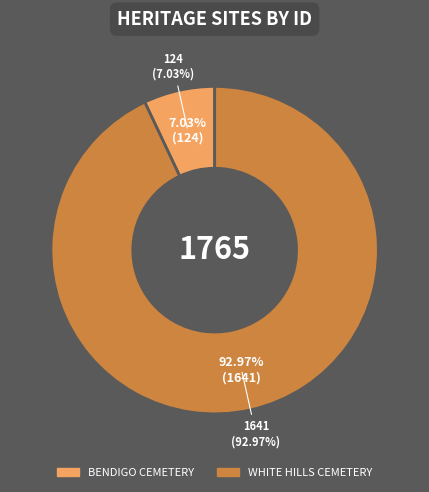

Is it true that BENDIGO CEMETERY is 7% of the pie?

True